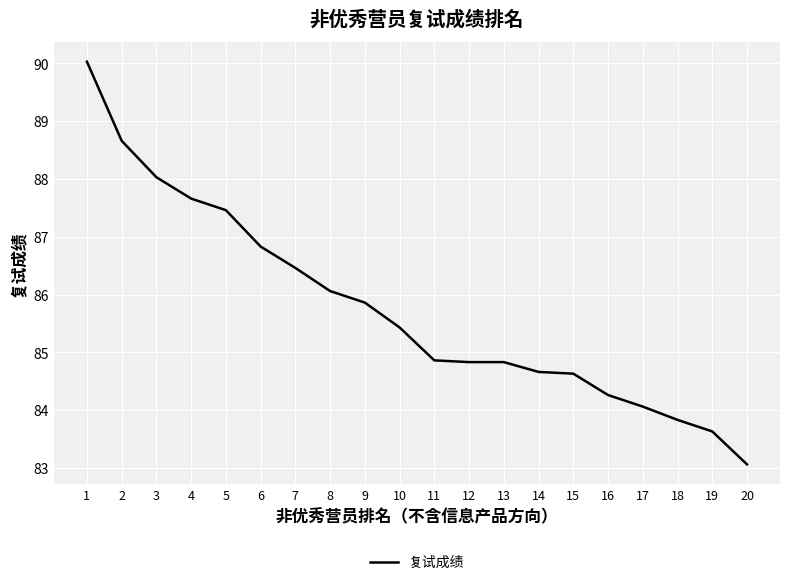

What is the difference between the second highest and second lowest values?

5.0